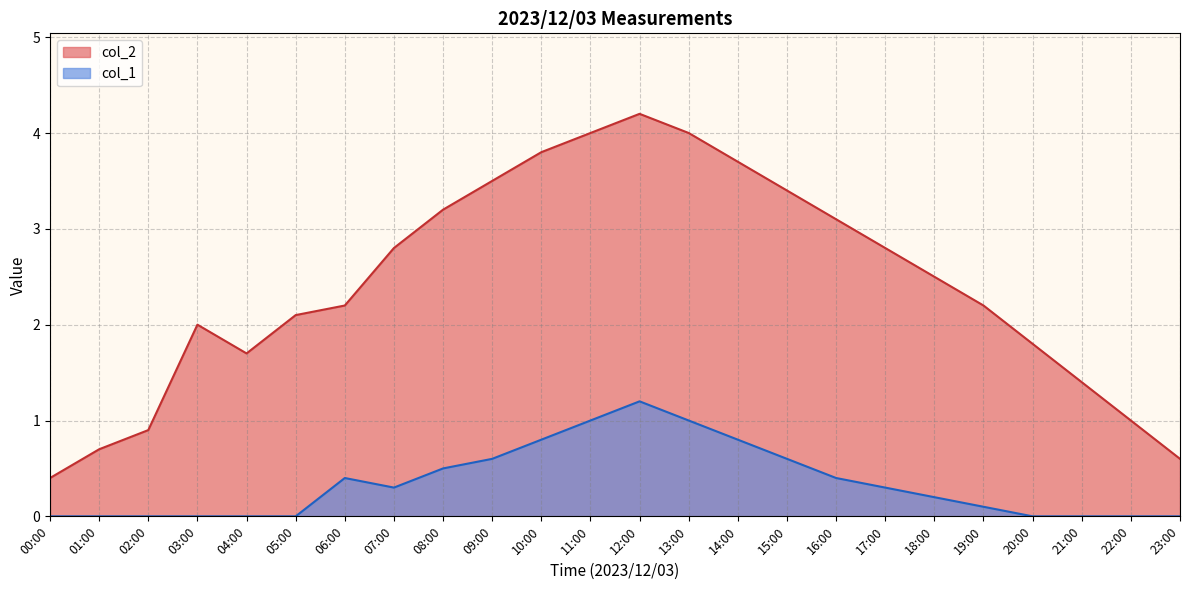

How many distinct data groups are displayed?

2